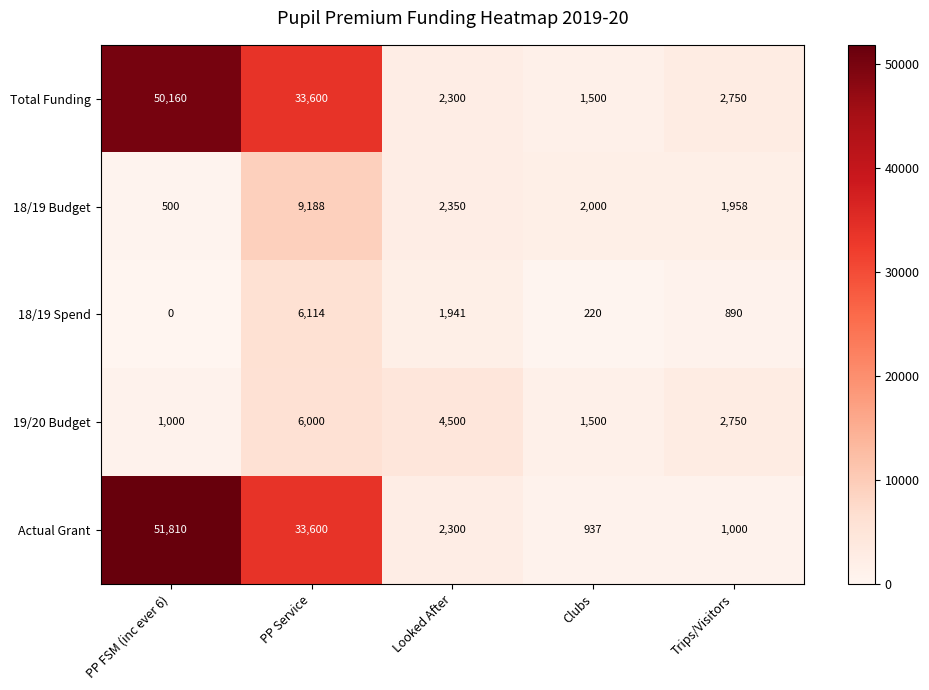

At PP FSM (inc ever 6), list the series in order from largest to smallest.

Actual Grant, Total Funding, 19/20 Budget, 18/19 Budget, 18/19 Spend